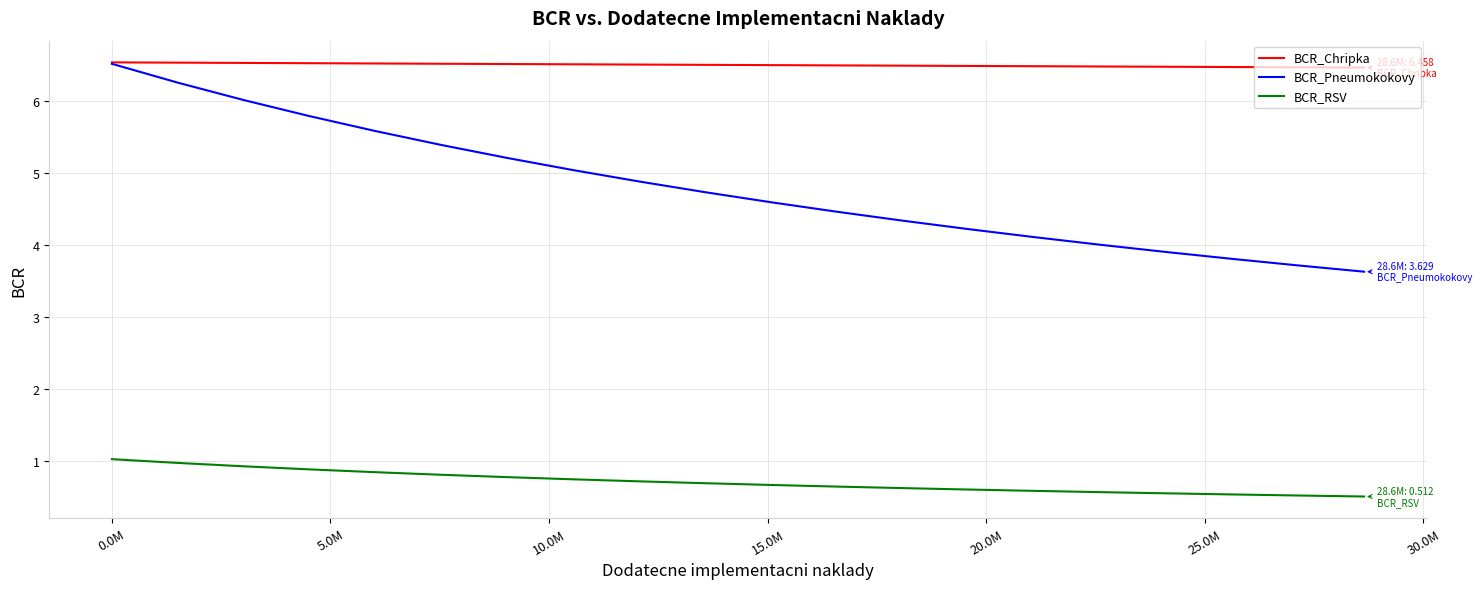

What is the greatest value displayed?

6.5